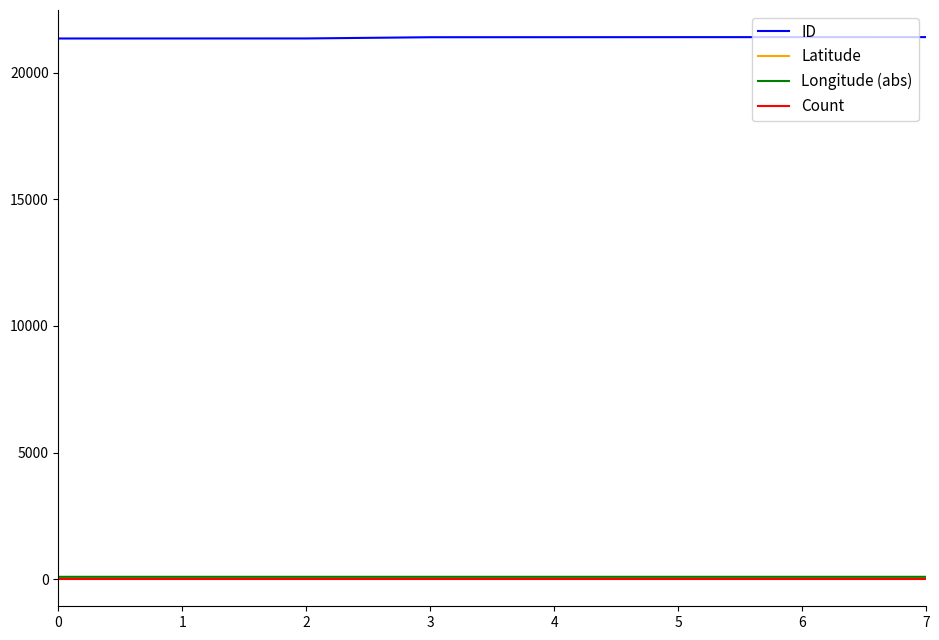

How many lines are shown in the chart?

4